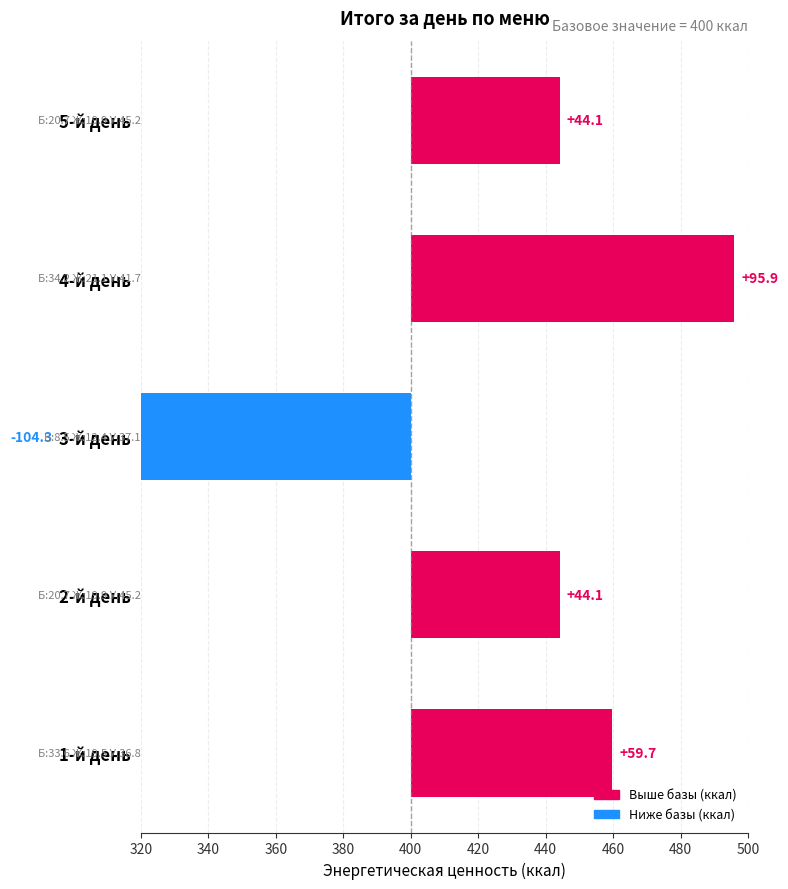

Is it true that the value at 5-й день is 21.9?

False